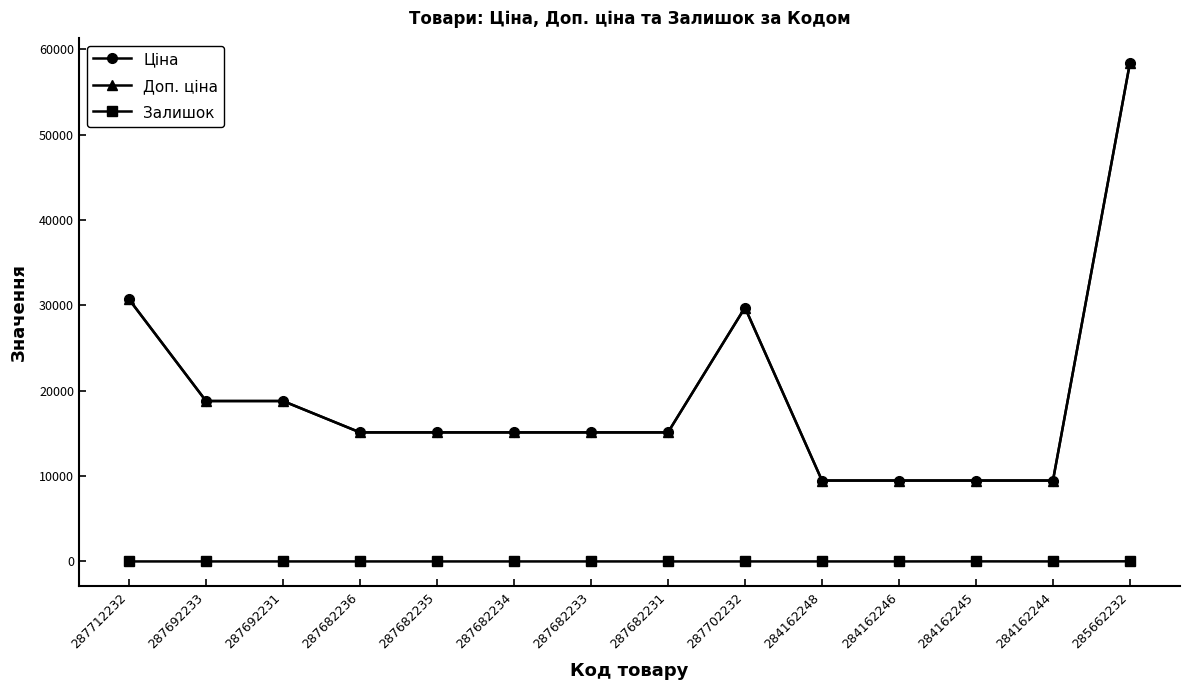

Is this an area chart (filled region under the line)?

No